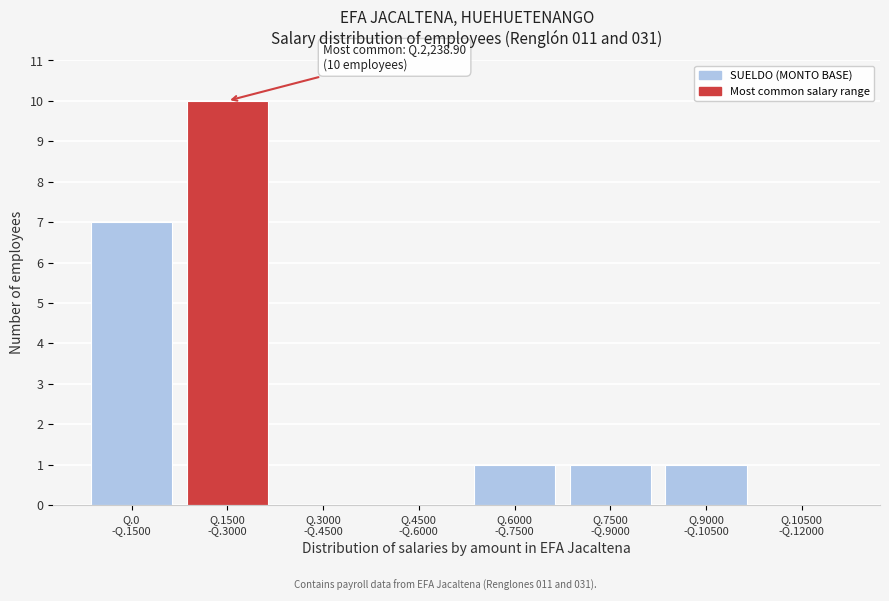

What is the maximum value shown in the chart?

10